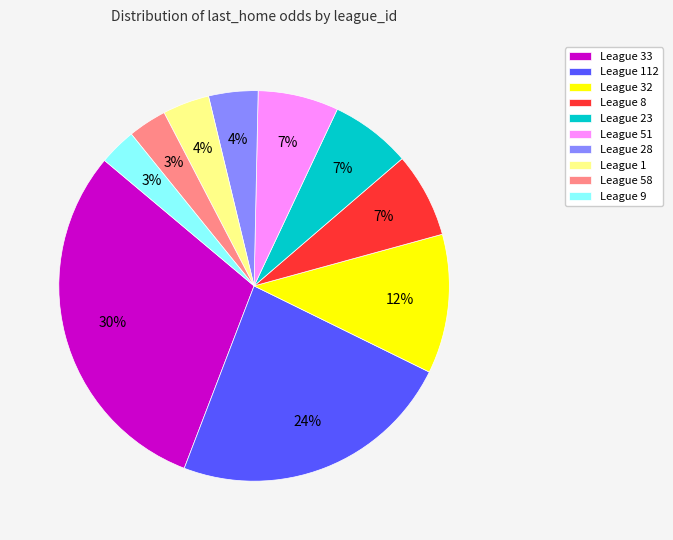

Combined, do League 58 and League 23 account for over 50%?

No